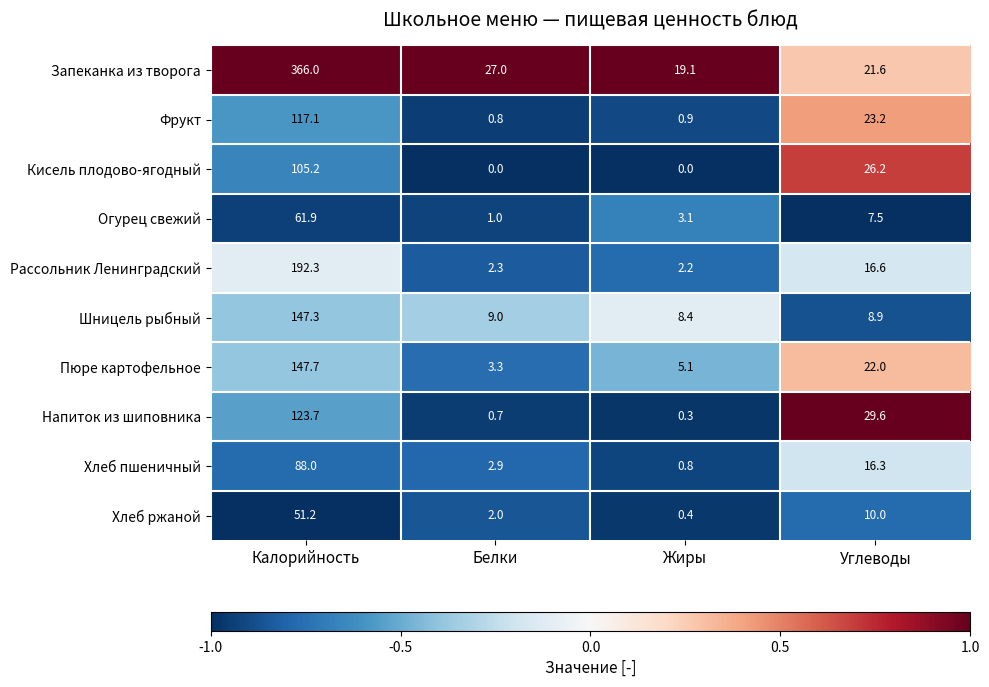

Which series has the largest range (max minus min)?

Запеканка из творога